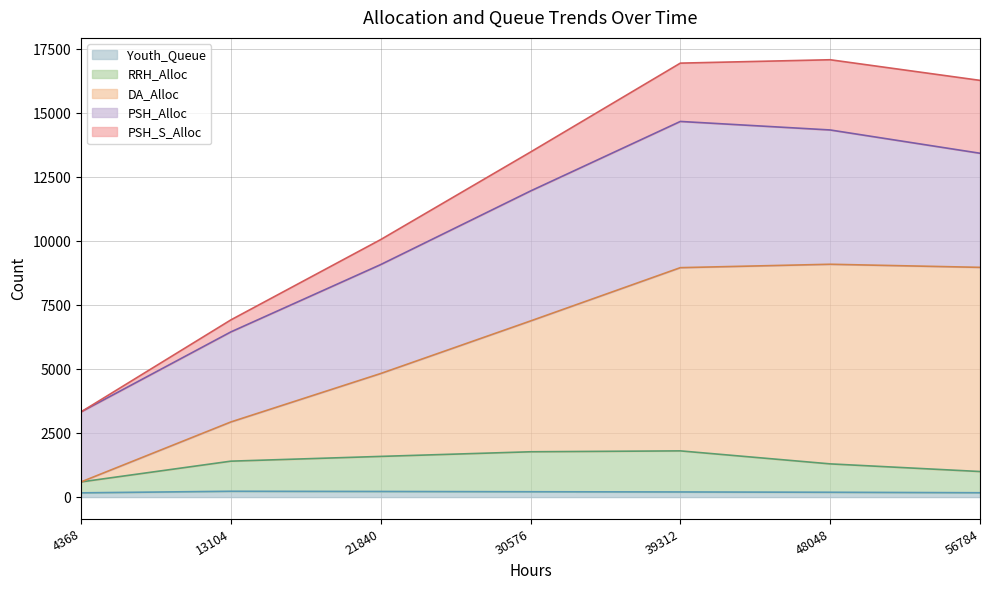

What is the smallest value displayed?

166